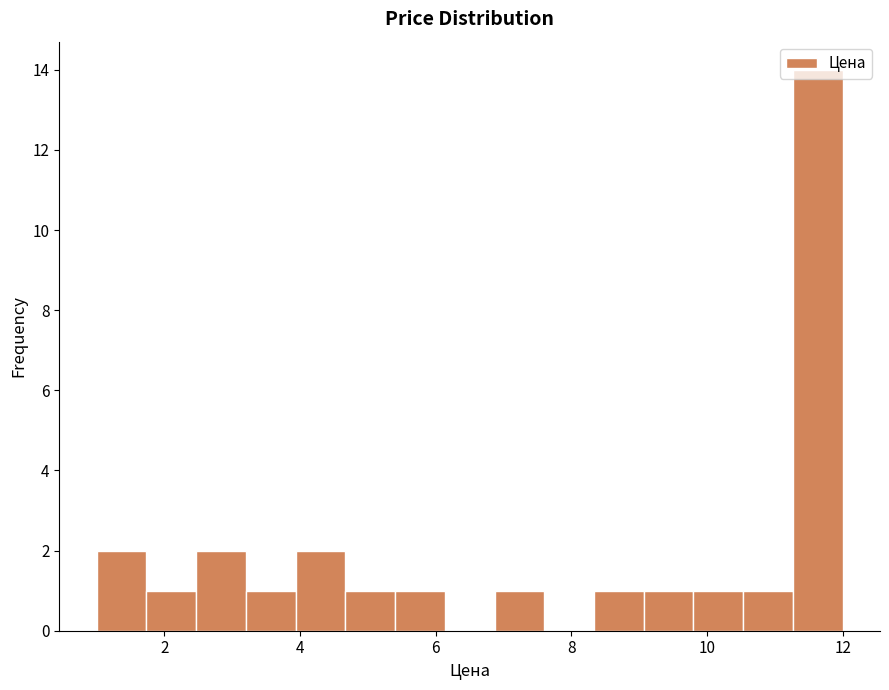

Around what value on the x-axis is the tallest bar? Give the approximate position of its centre, as read against the axis.

11.6